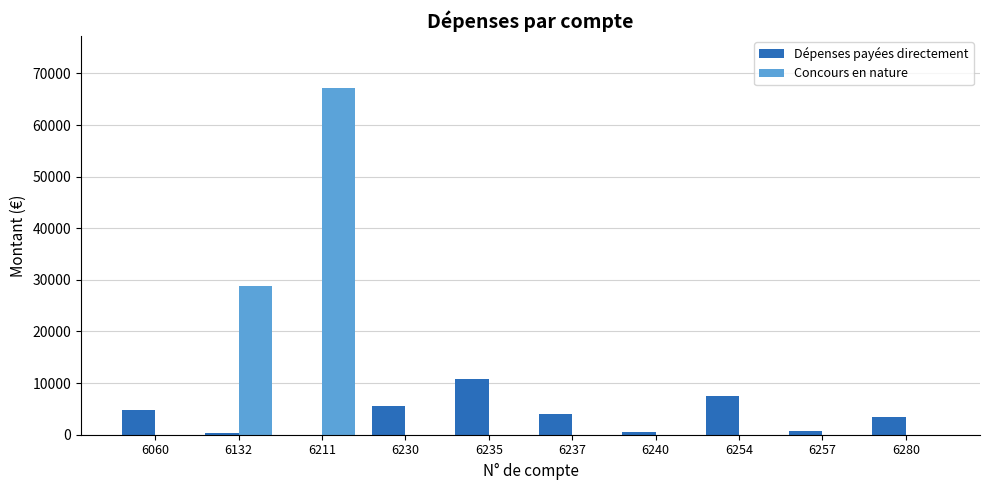

Does the chart contain stacked bars?

No